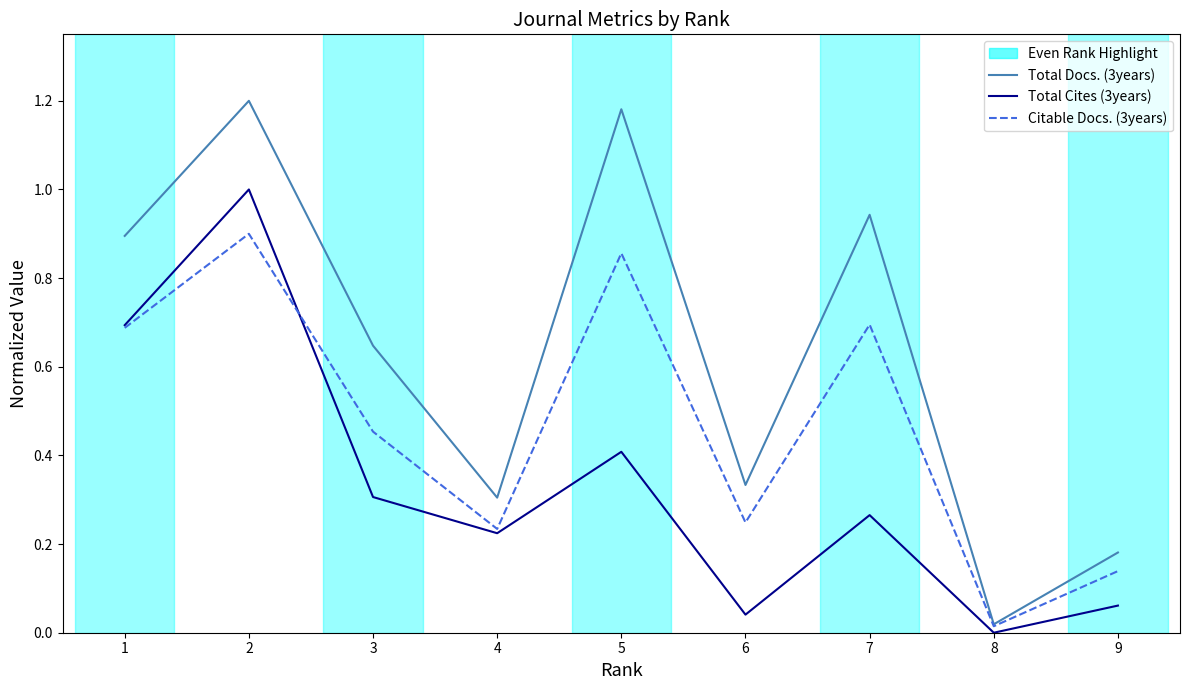

At which category does Citable Docs. (3years) reach its first local valley?

4